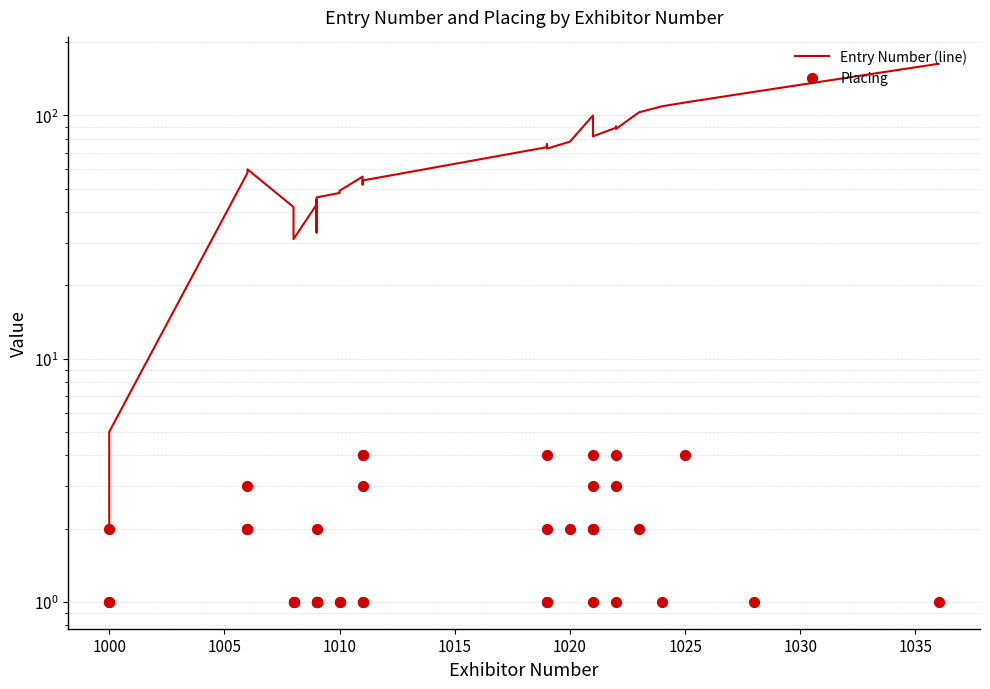

At how many categories does at least one series exceed 146?

1